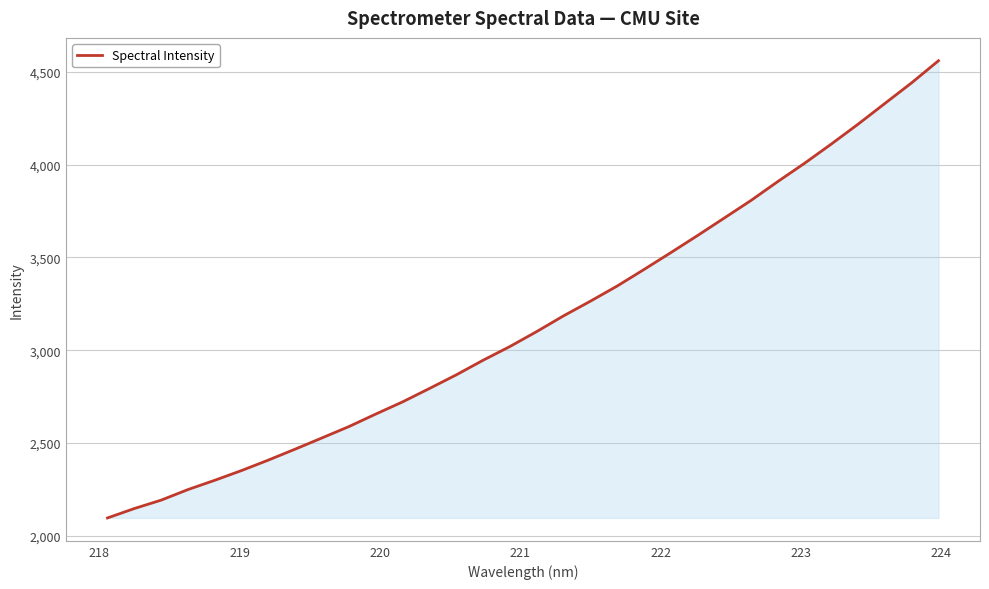

What is the difference between the maximum and minimum values?

2463.4